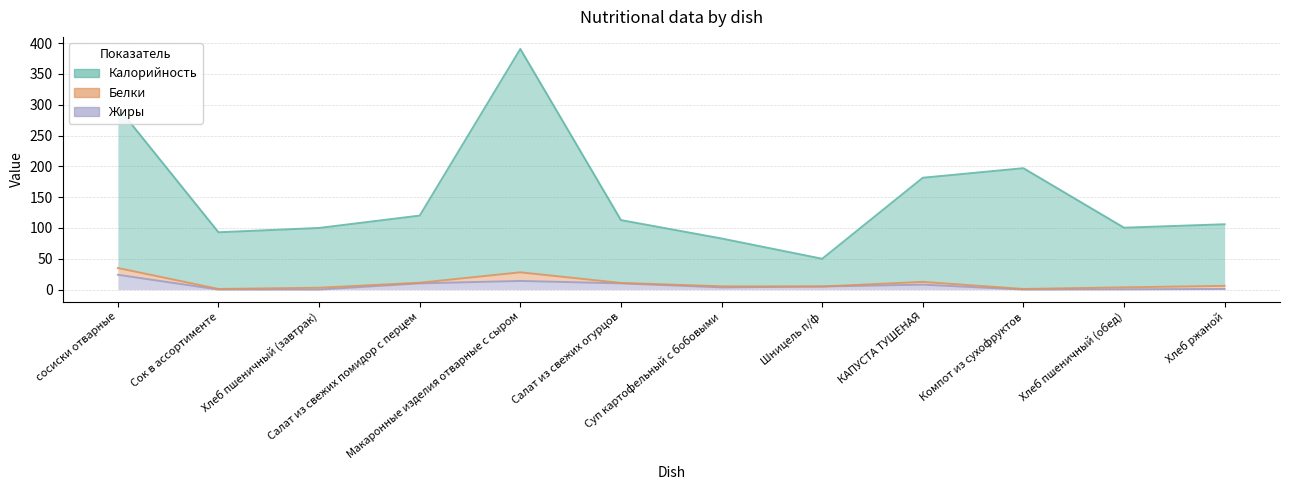

What is the average value of the Жиры series?

6.3